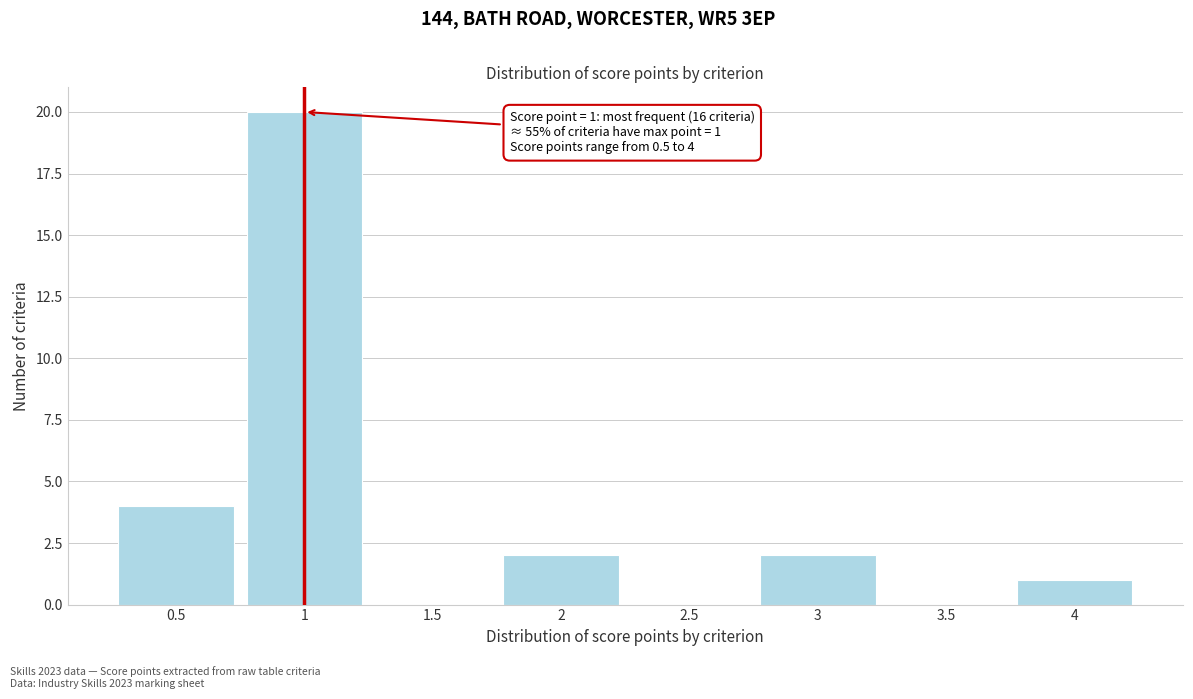

Which range on the x-axis has the tallest bar?

0.75 to 1.25